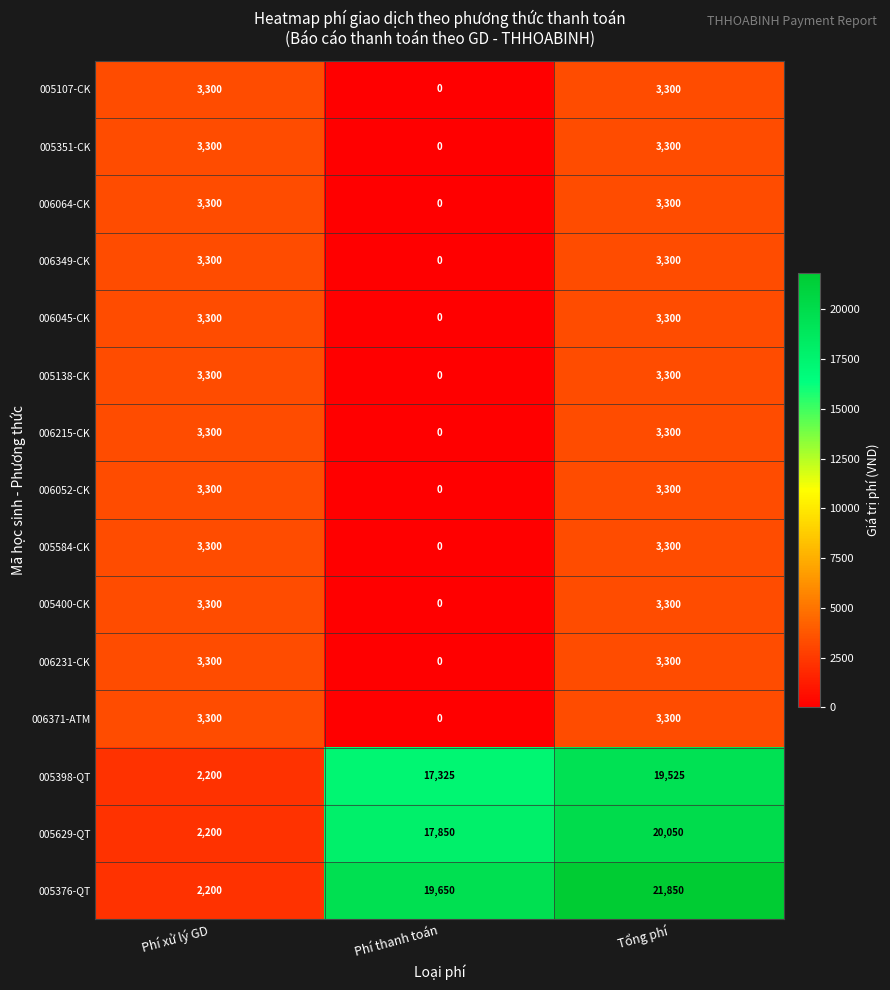

Count the number of data series in this chart.

15